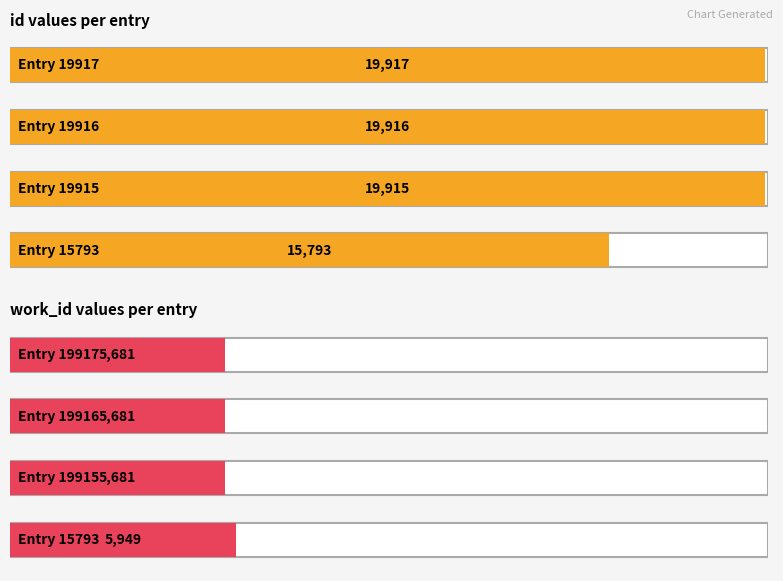

Which label corresponds to the smallest value in the chart?

Entry 19915